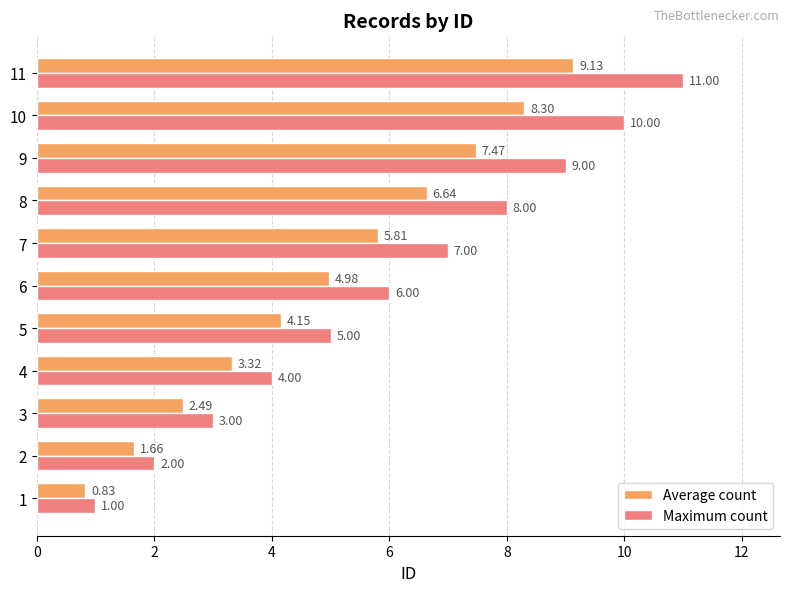

List the labels in order of Maximum count value, largest first.

11, 10, 9, 8, 7, 6, 5, 4, 3, 2, 1